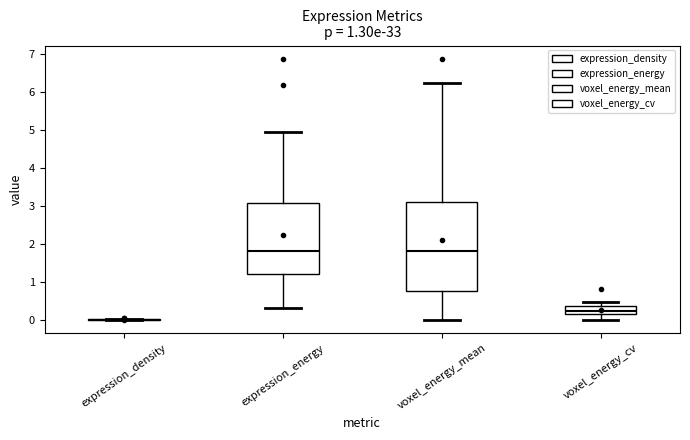

Reading left to right, transcribe this box plot: for each box, give where its median line is, the range the box spans, and where its two whiskers end, as read against the y-axis. The values are not printed on the chart, so give them approximately, as read against the axis.

expression_density: box collapsed to a line at 0.0, whiskers 0.0 to 0.0
expression_energy: median 1.8, box 1.2 to 3.1, whiskers 0.3 to 4.9
voxel_energy_mean: median 1.8, box 0.8 to 3.1, whiskers 0.0 to 6.2
voxel_energy_cv: median 0.3, box 0.2 to 0.4, whiskers 0.0 to 0.5